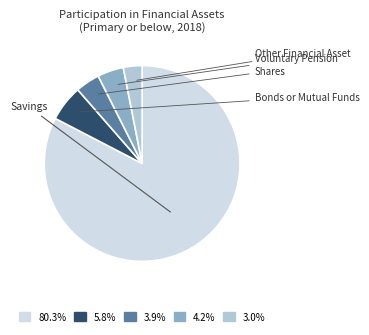

Does any single category account for the majority?

Yes